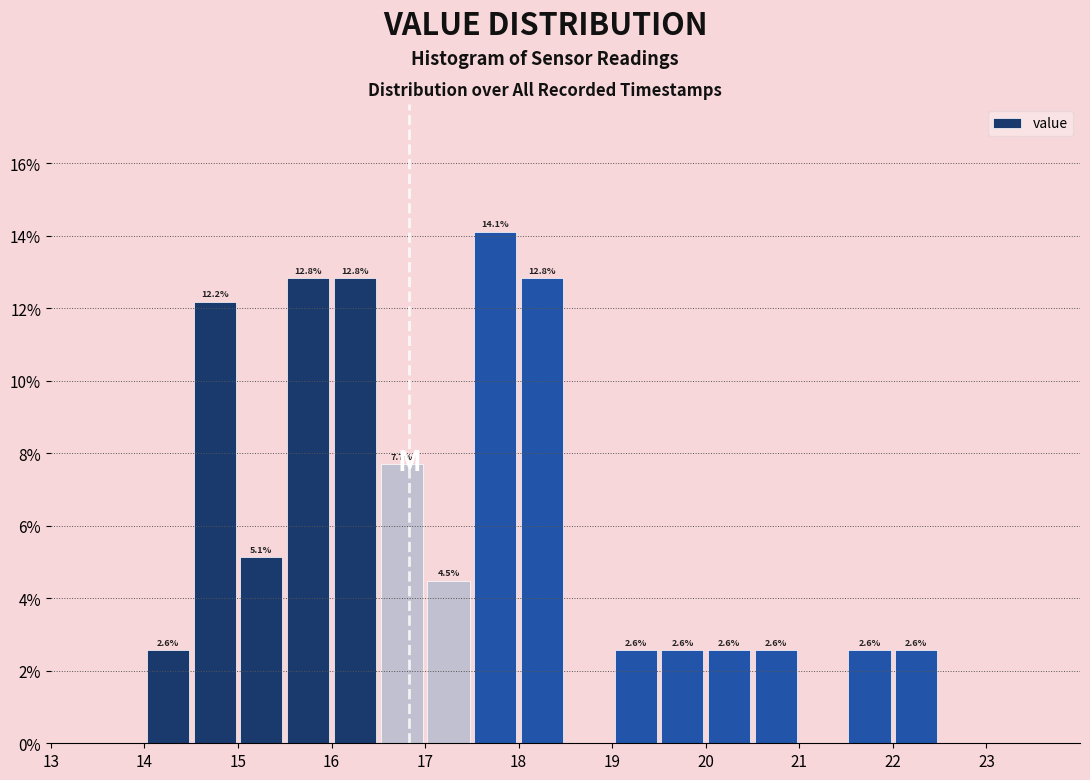

Over which range of the x-axis is the bar tallest?

17.5 to 18.0